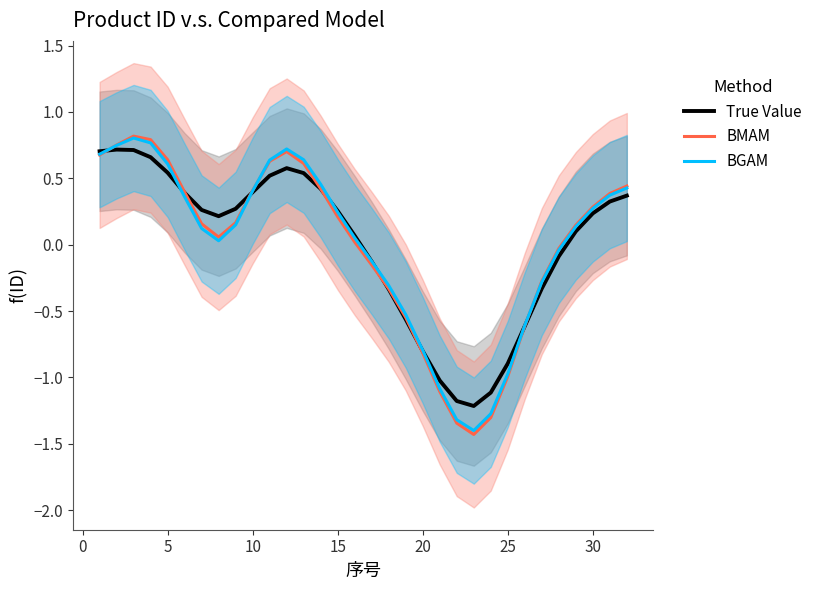

What is the minimum value shown in the chart?

-1.4